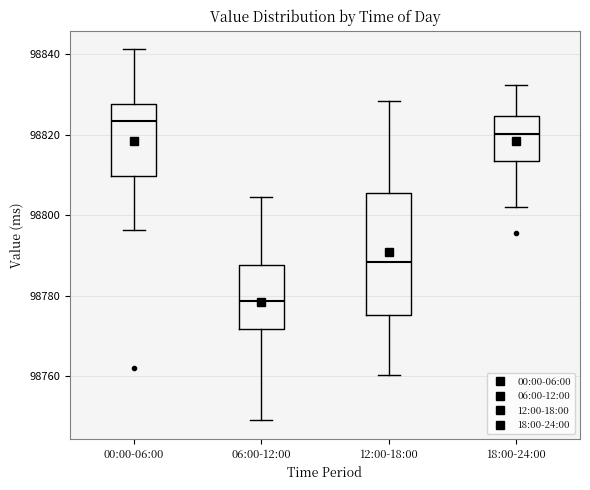

Which box has the highest median line?

00:00-06:00